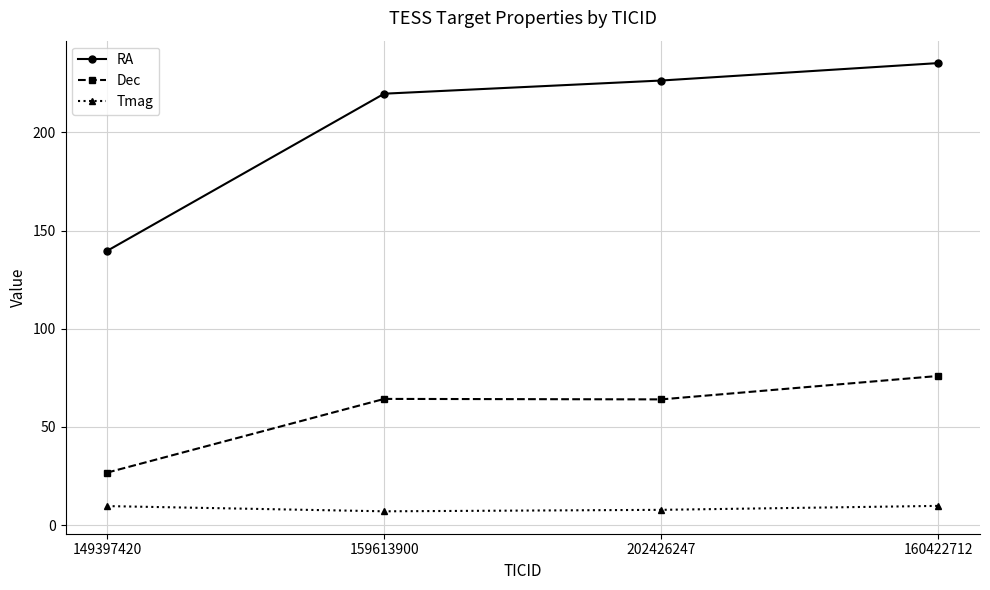

Rank the series by their average value, from highest to lowest.

RA, Dec, Tmag